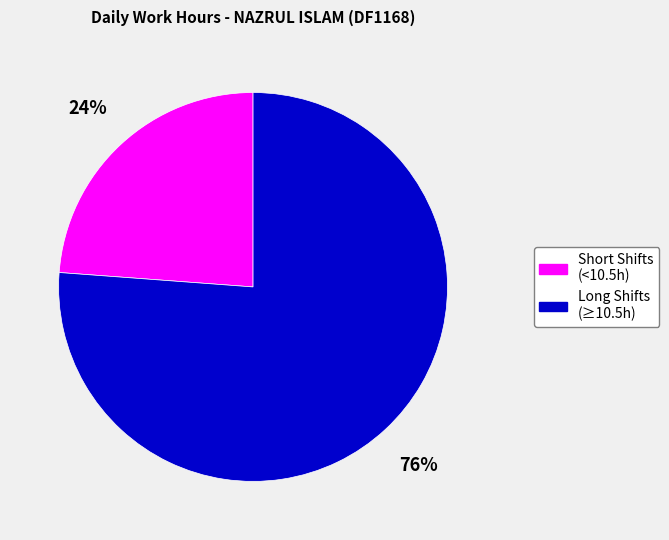

Rank the categories by value from highest to lowest.

Long Shifts (≥10.5h), Short Shifts (<10.5h)